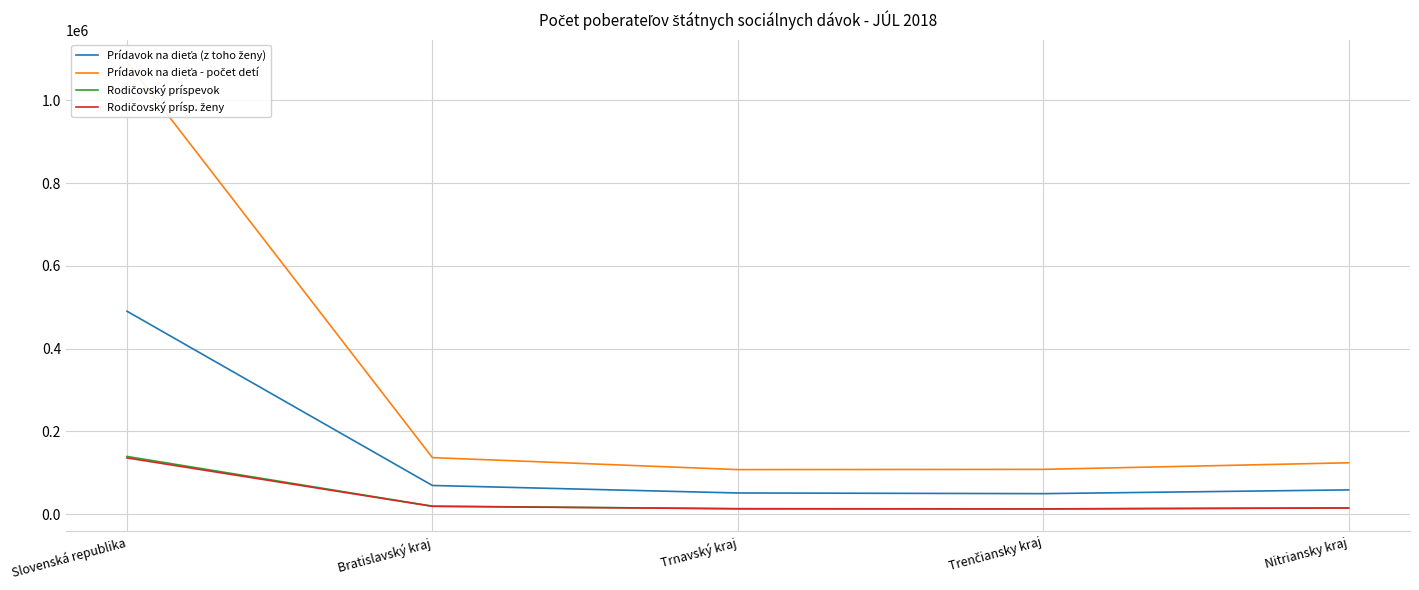

How many values in the Rodičovský prísp. ženy series exceed 15077?

2